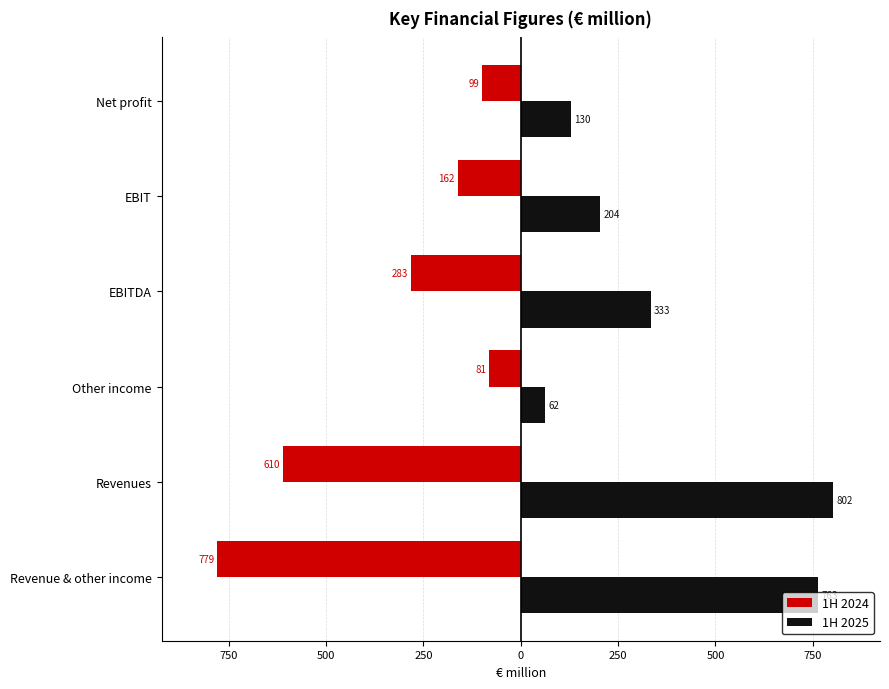

What is the average value of the 1H 2025 series?

382.4